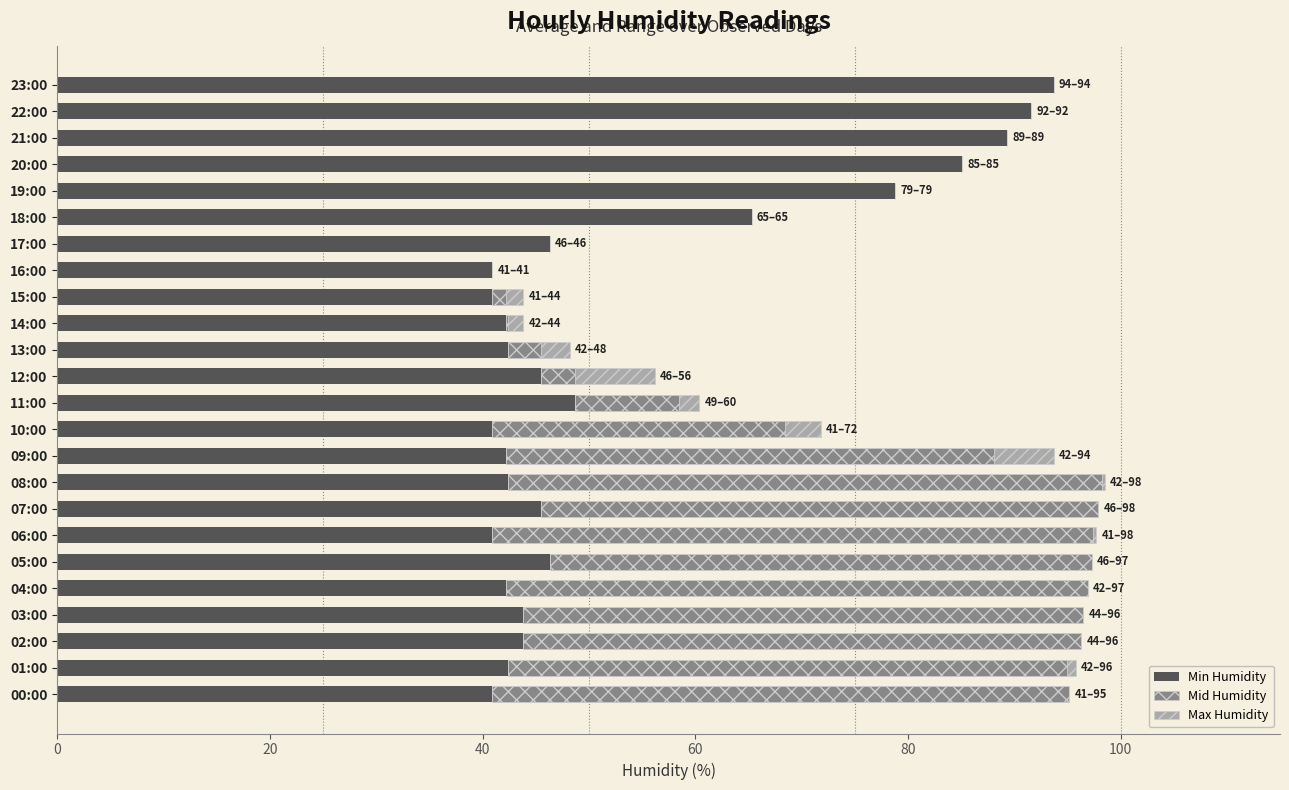

What is the total value across all series at 07:00?

97.9